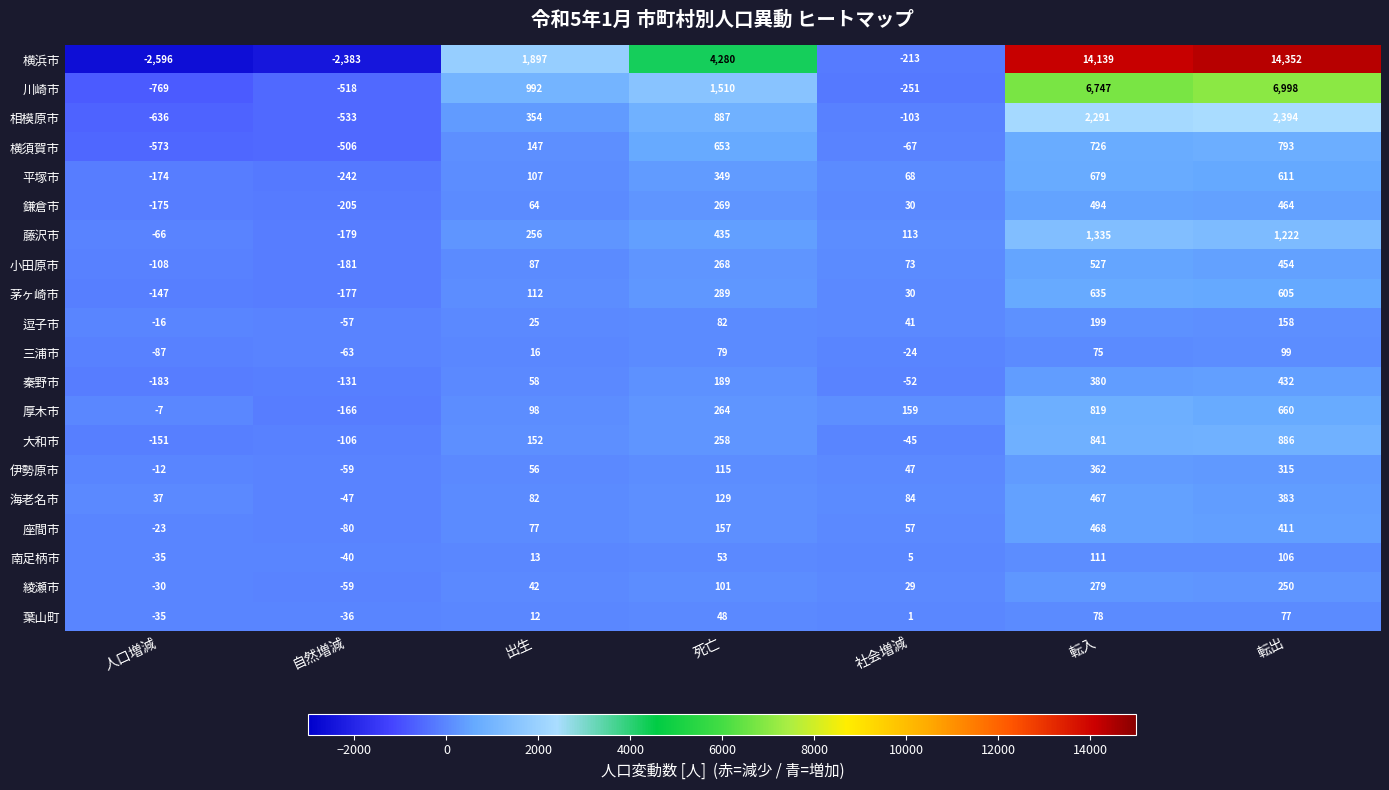

At how many categories does at least one series exceed 3434?

3